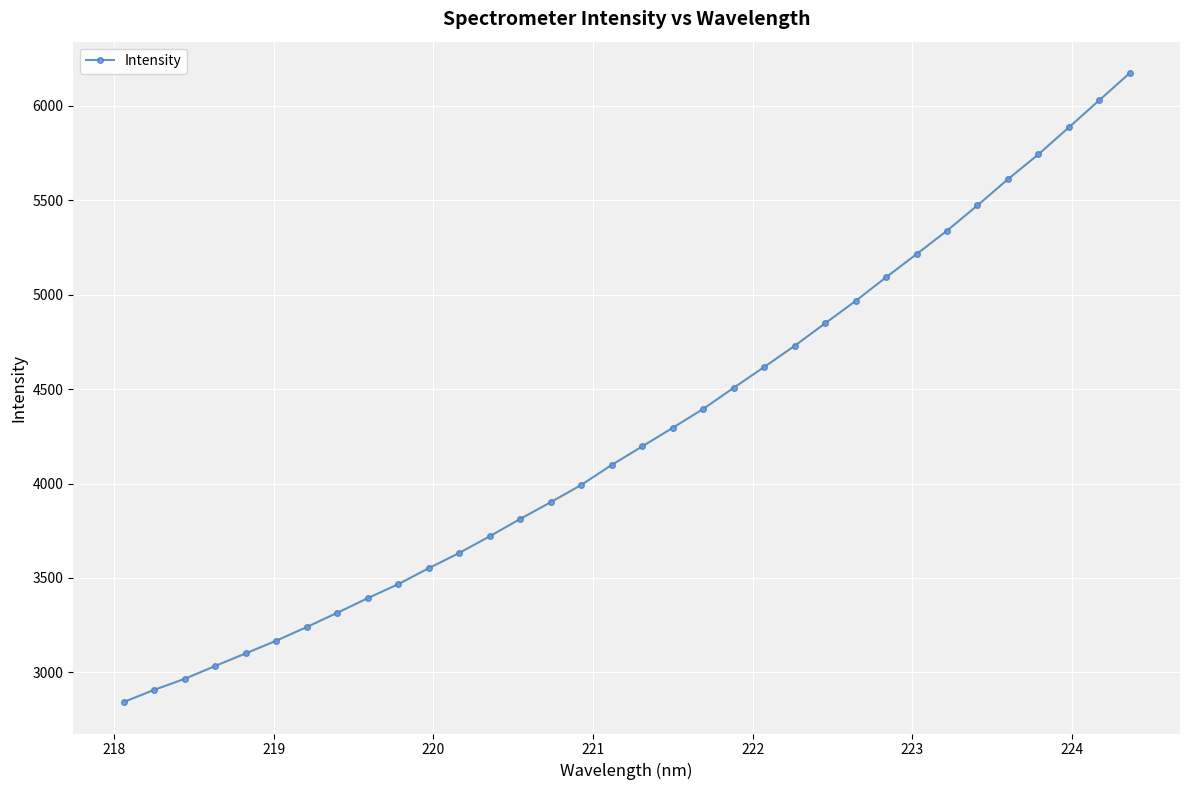

What is the difference between the second highest and minimum values?

3187.9